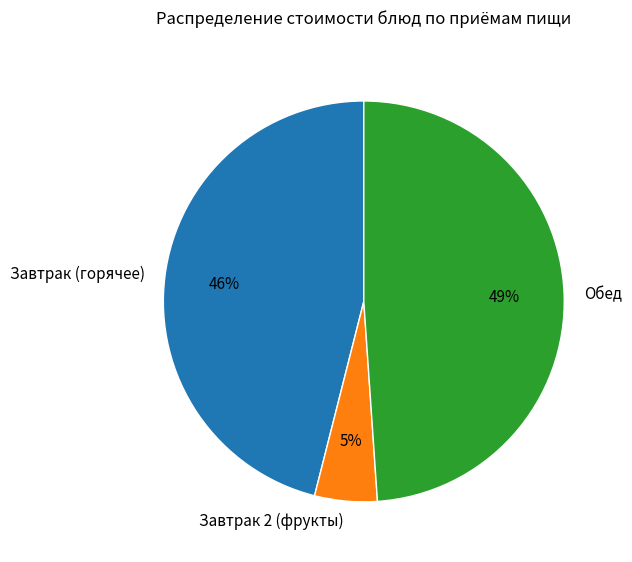

To the nearest percent, what is the average slice percentage?

33%